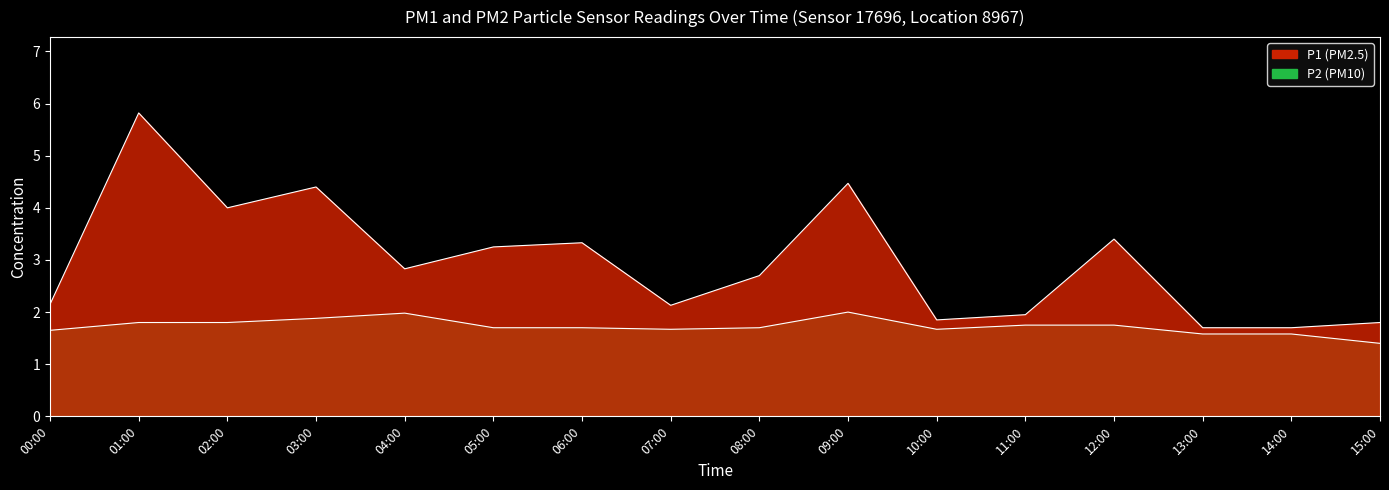

Which series has the widest spread of values?

P1